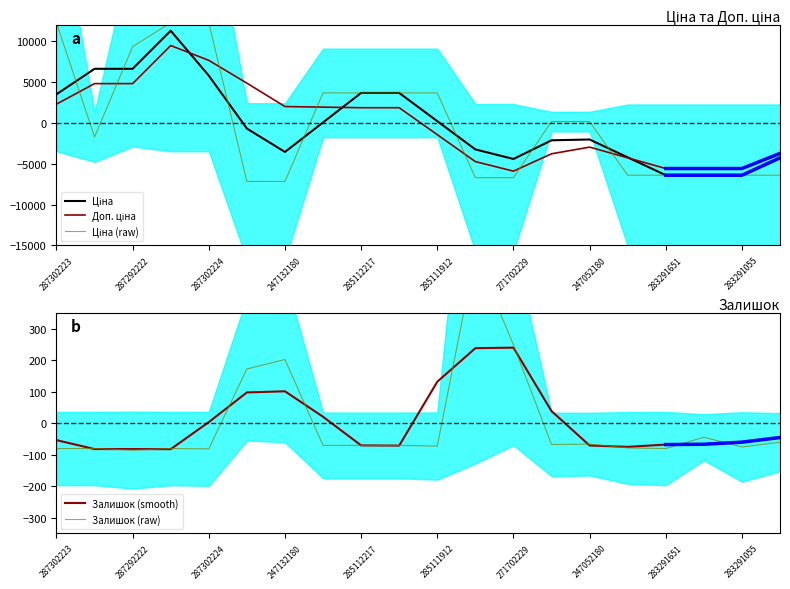

The Залишок (smooth) series shows -60.0 at 283291055. True or false?

True